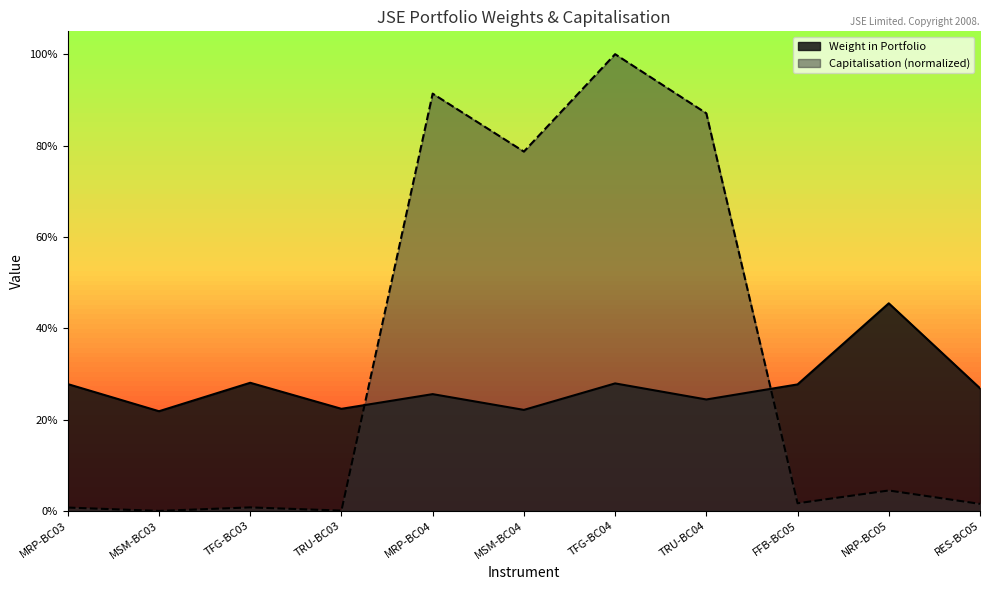

Reading right to left, transcribe all the data shown in this chart.

Weight in Portfolio: RES-BC05=0.3	NRP-BC05=0.5	FFB-BC05=0.3	TRU-BC04=0.2	TFG-BC04=0.3	MSM-BC04=0.2	MRP-BC04=0.3	TRU-BC03=0.2	TFG-BC03=0.3	MSM-BC03=0.2	MRP-BC03=0.3
Capitalisation: RES-BC05=0.0	NRP-BC05=0.0	FFB-BC05=0.0	TRU-BC04=0.9	TFG-BC04=1.0	MSM-BC04=0.8	MRP-BC04=0.9	TRU-BC03=0.0	TFG-BC03=0.0	MSM-BC03=0.0	MRP-BC03=0.0